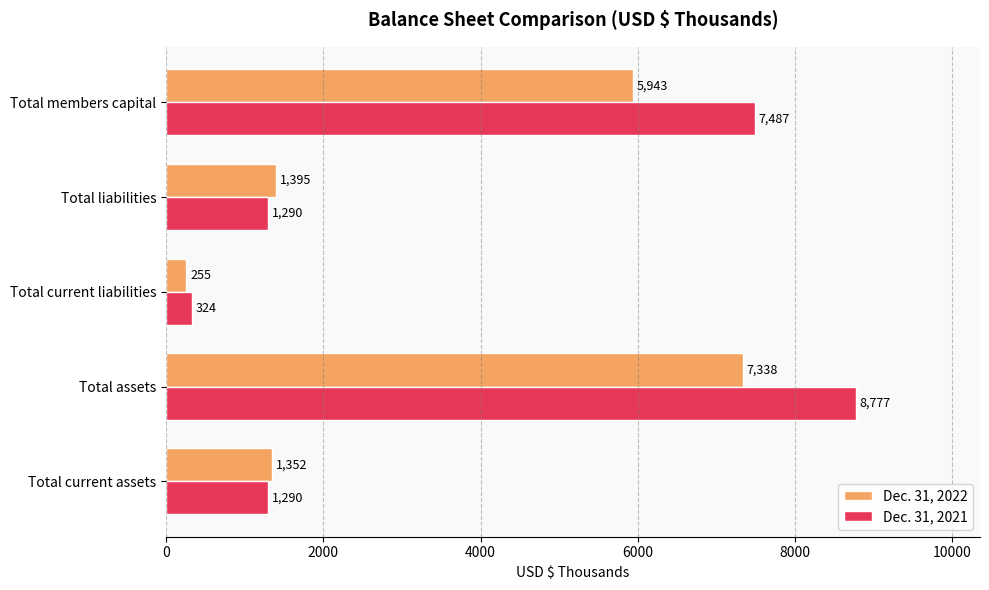

Where is Dec. 31, 2022 nearest to the value 3796?

Total members capital